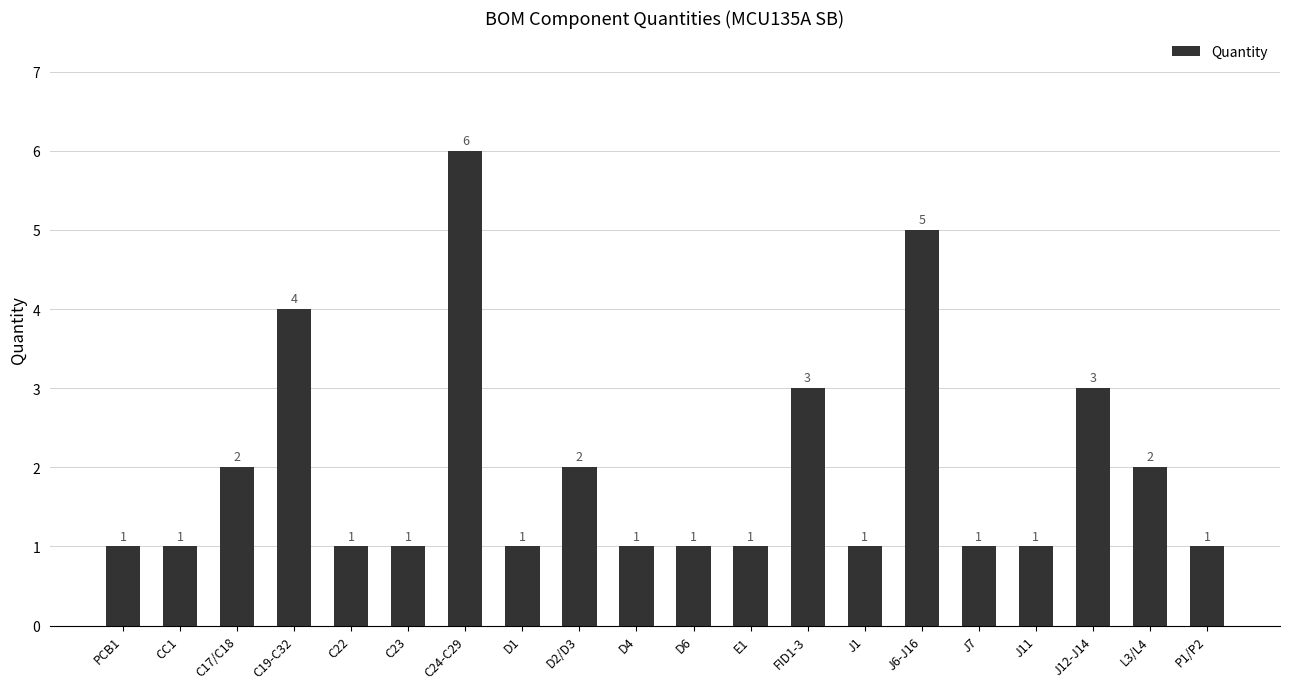

Which has a higher value, D6 or FID1-3?

FID1-3